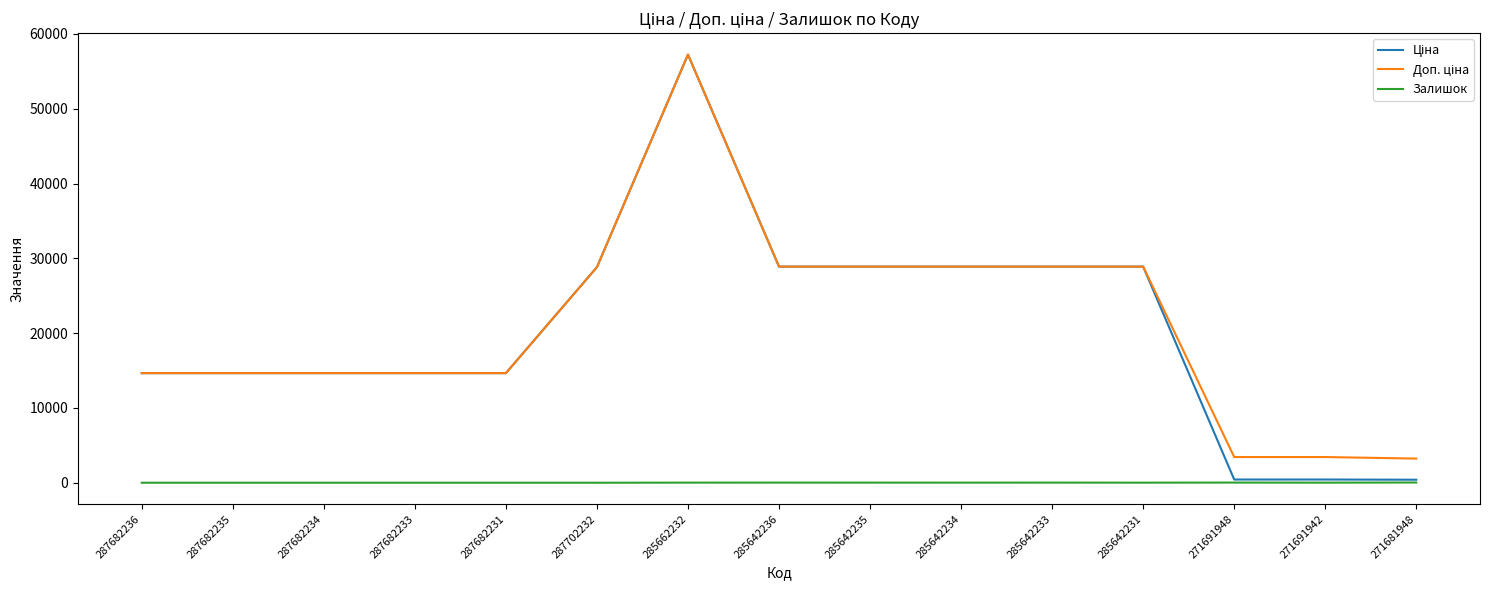

At which category is the sum across all series the highest?

285662232